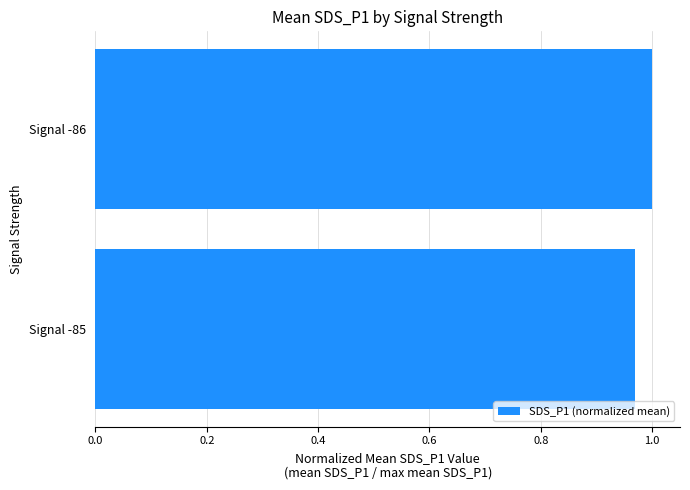

The chart shows a value of 1.0 at Signal -85. True or false?

True